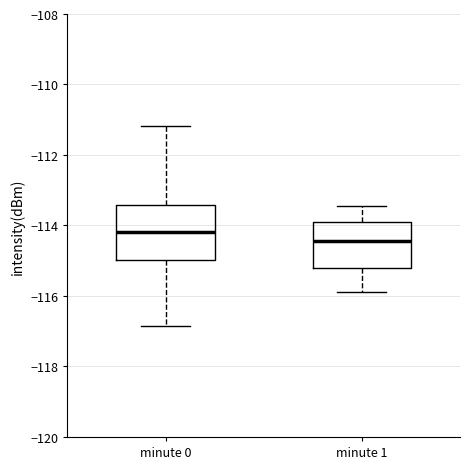

Where is the lower edge of the box for minute 1 on the y-axis? The values are not printed on the chart, so give them approximately, as read against the axis.

-115.2